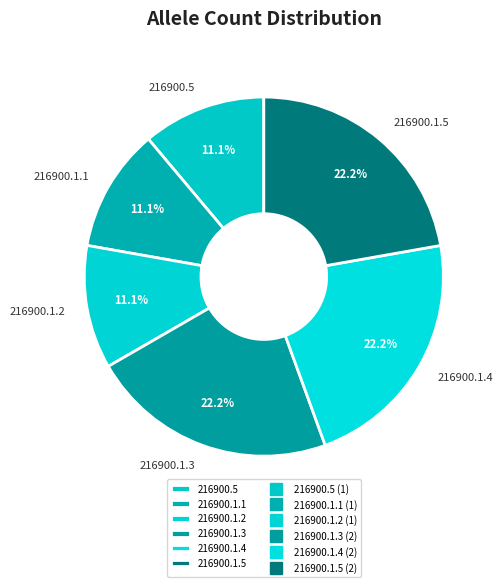

Approximately how many times larger is the value at 216900.1.5 compared to 216900.1.1?

2.0